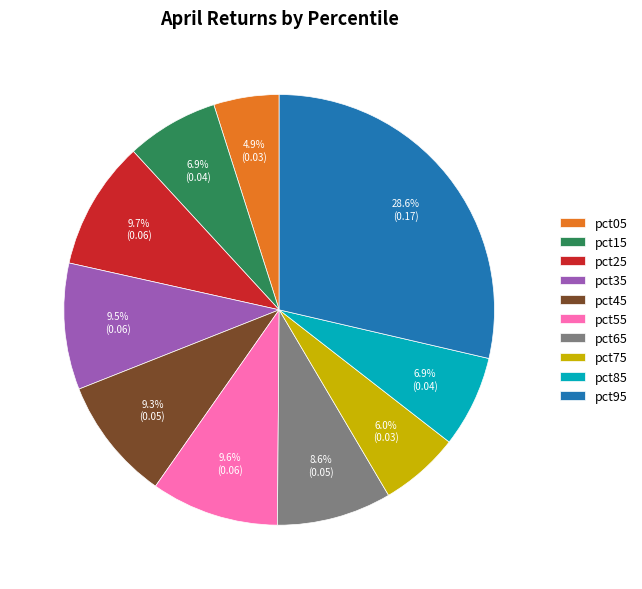

How many segments does this pie chart have?

10